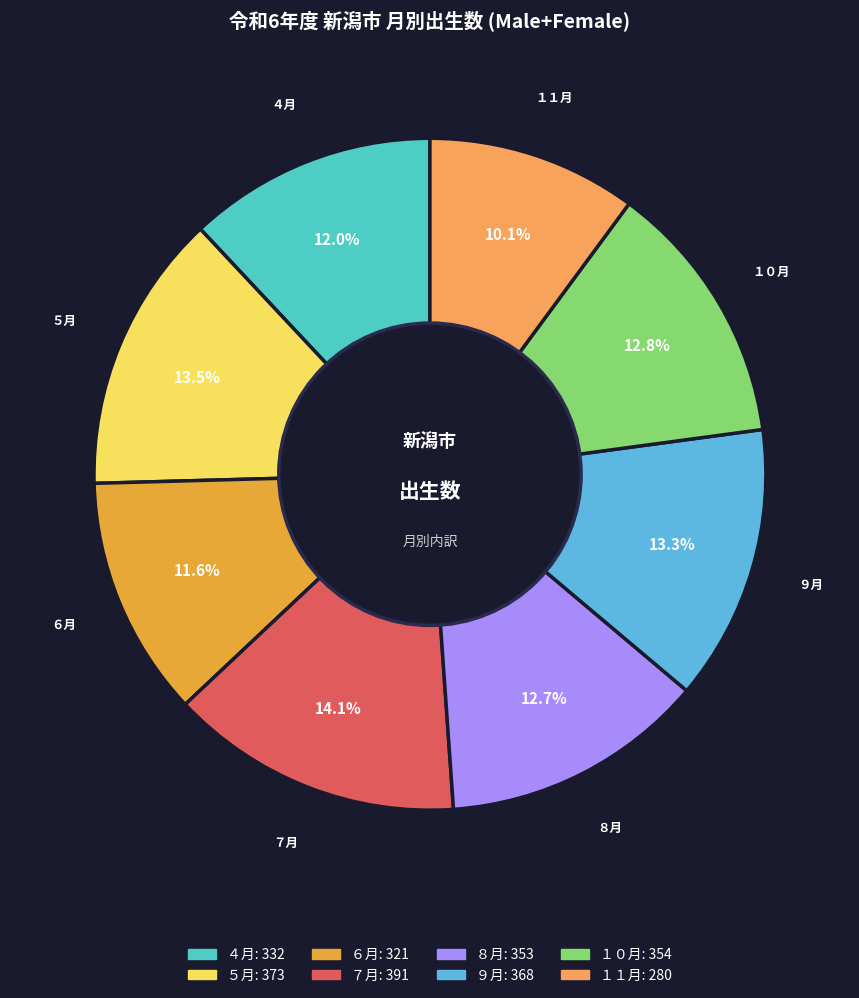

Approximately how many times larger is the value at ５月 compared to ６月?

1.2